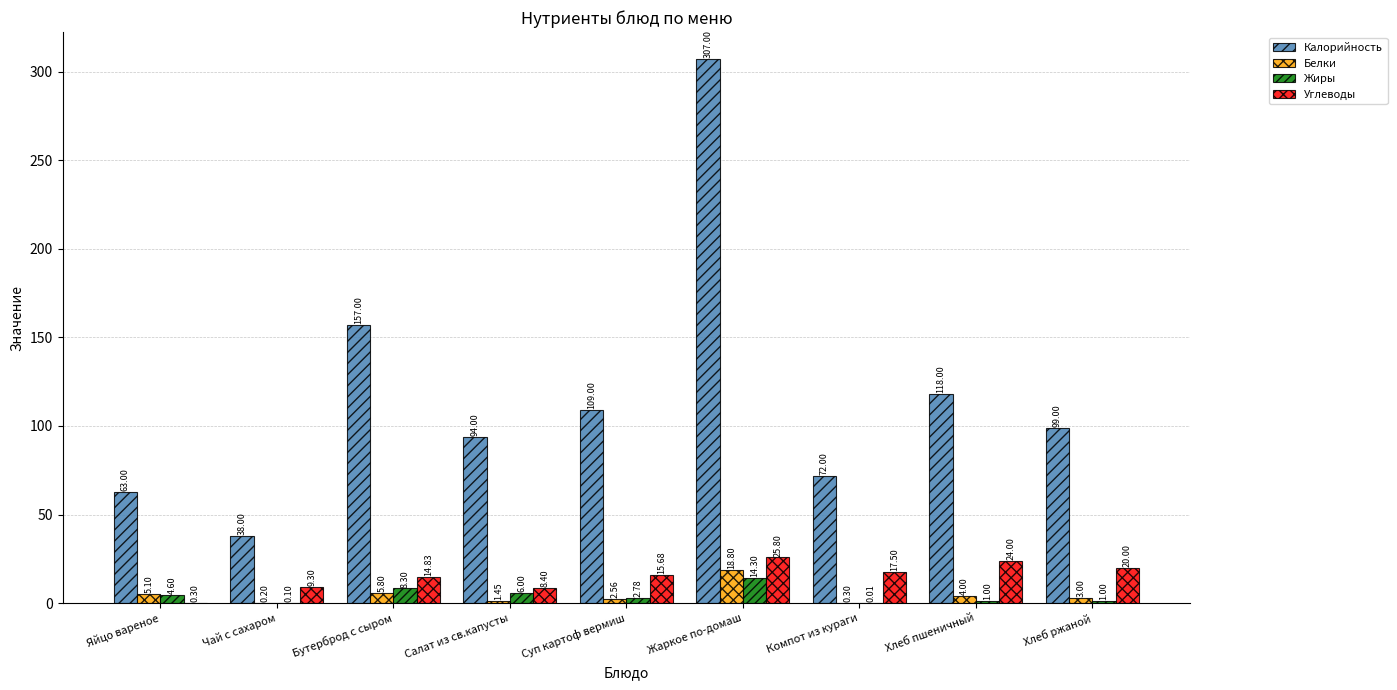

What is the approximate value of Белки at Чай с сахаром?

0.2